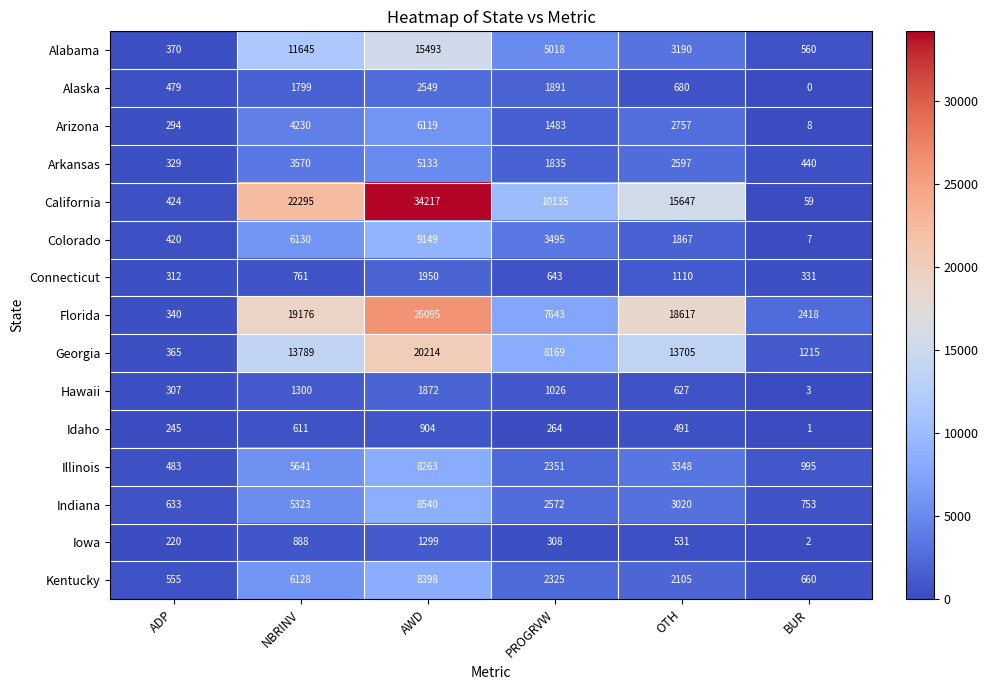

Which category has the highest value across all series?

AWD